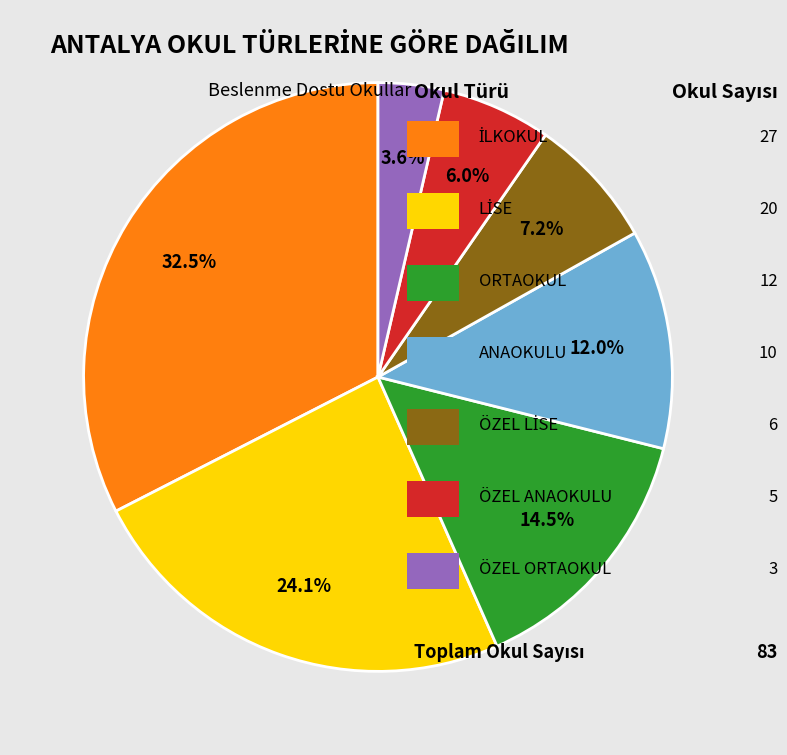

How many slices are in this pie chart?

7